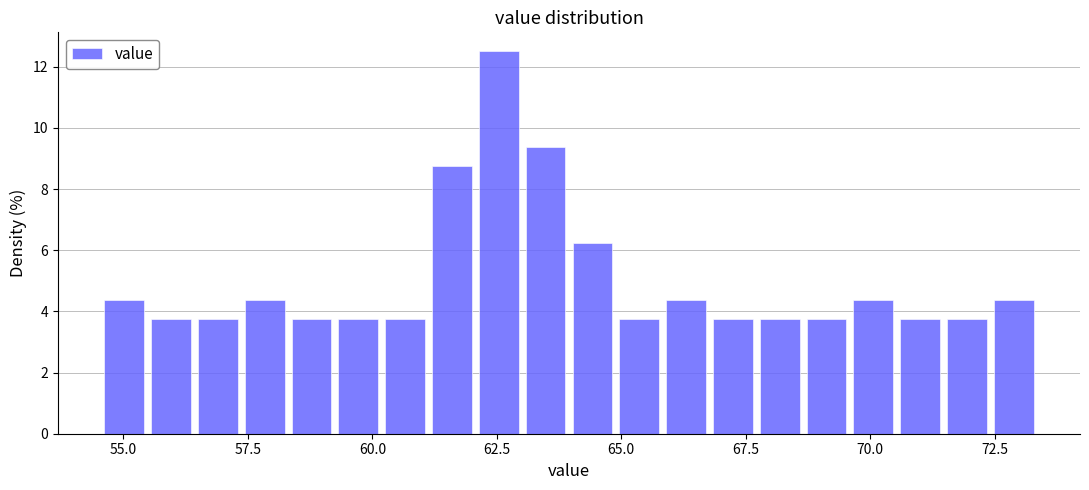

Read against the x-axis, roughly where is the centre of the tallest bar?

62.5